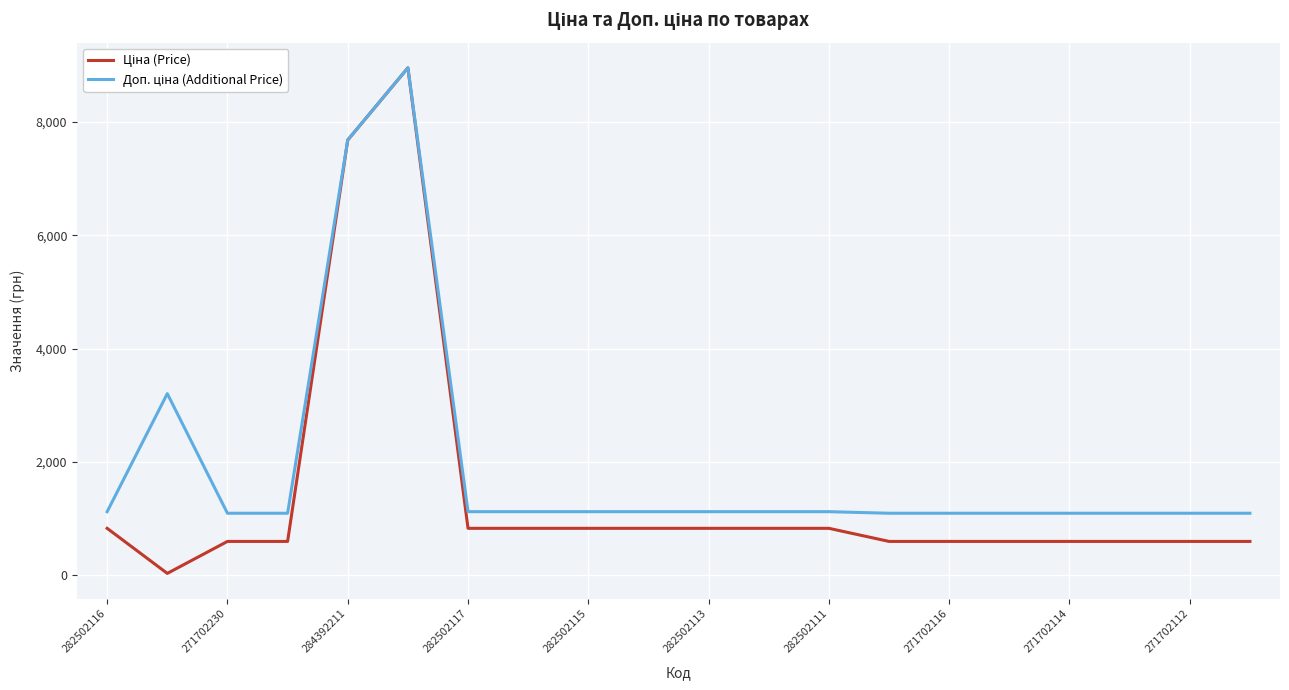

What is the greatest value displayed?

8955.1